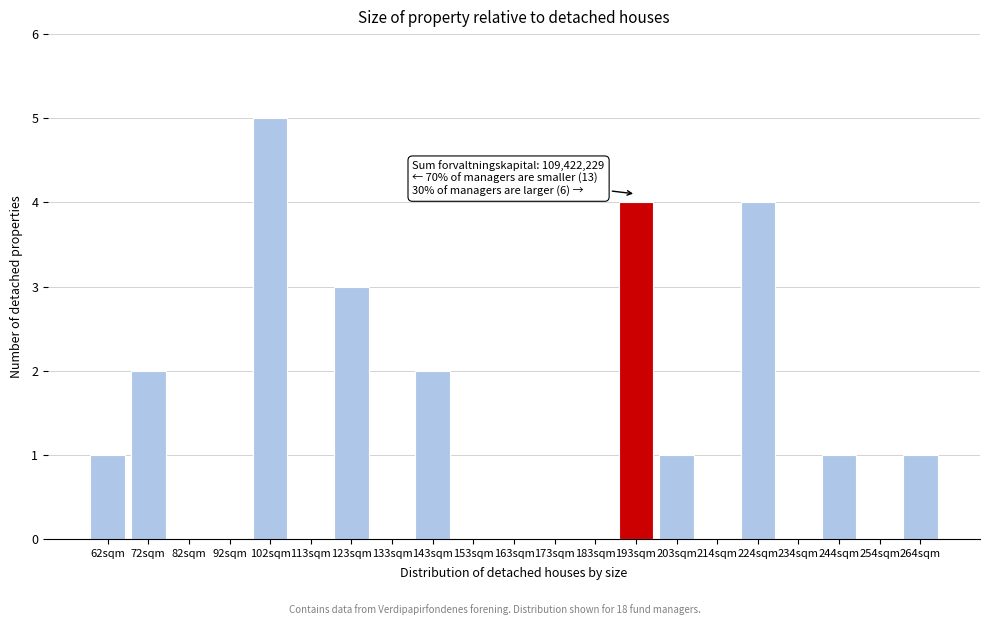

Reading right to left, extract all data points from this chart.

264sqm=1	254sqm=0	244sqm=1	234sqm=0	224sqm=4	214sqm=0	203sqm=1	193sqm=4	183sqm=0	173sqm=0	163sqm=0	153sqm=0	143sqm=2	133sqm=0	123sqm=3	113sqm=0	102sqm=5	92sqm=0	82sqm=0	72sqm=2	62sqm=1